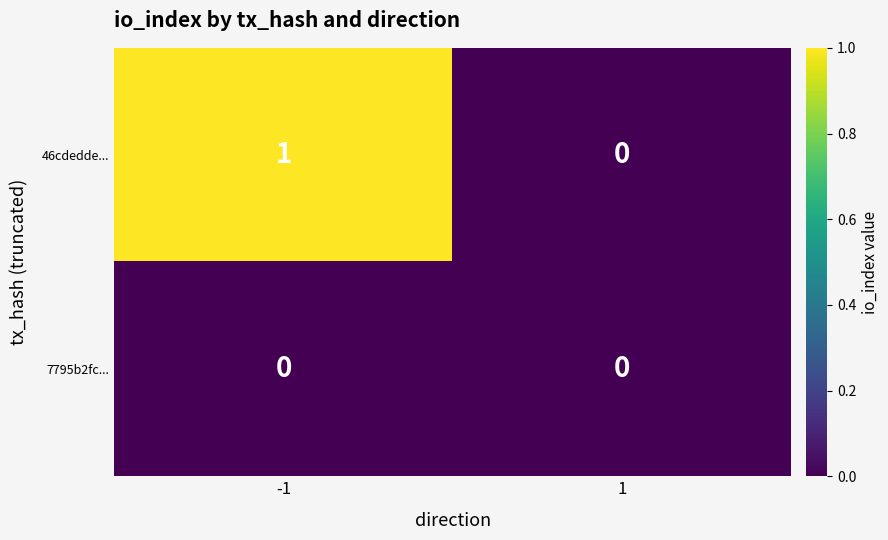

Reading left to right, extract all data points from this chart.

46cdedde...: 1	0
7795b2fc...: 0	0